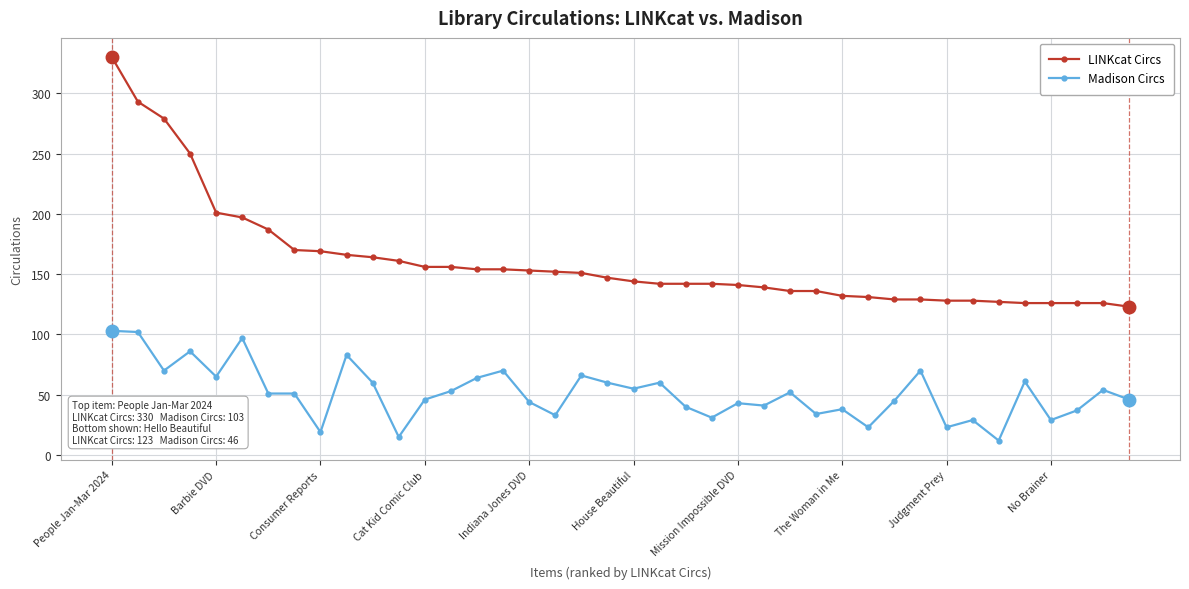

Which series has the largest total across all categories?

LINKcat Circs